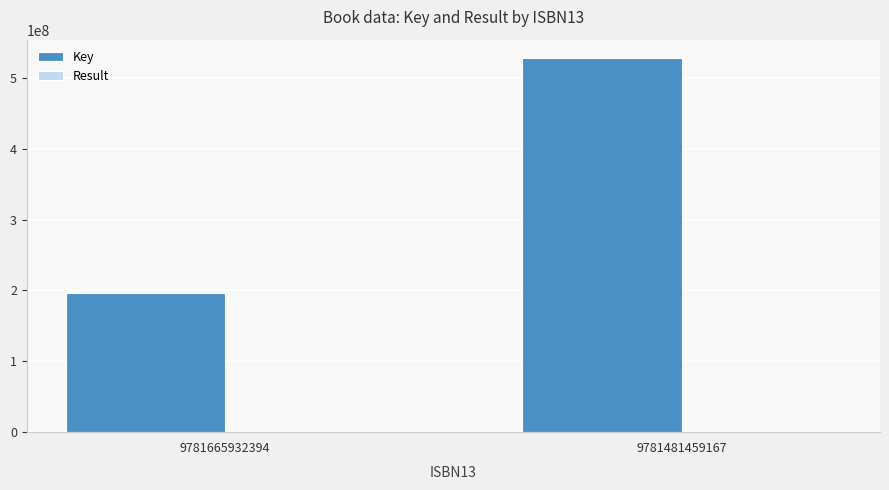

Between 9781665932394 and 9781481459167, which series saw the biggest shift?

Key